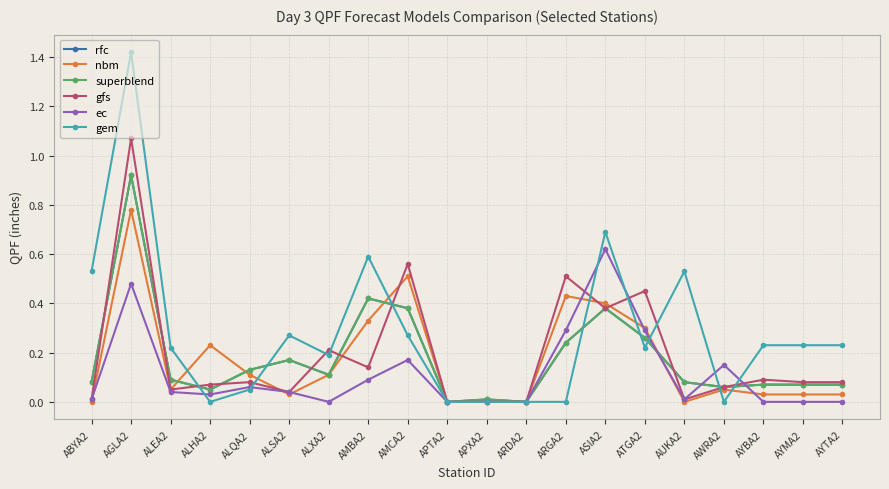

What is the sum of the nbm values at ABYA2 and ALQA2?

0.1